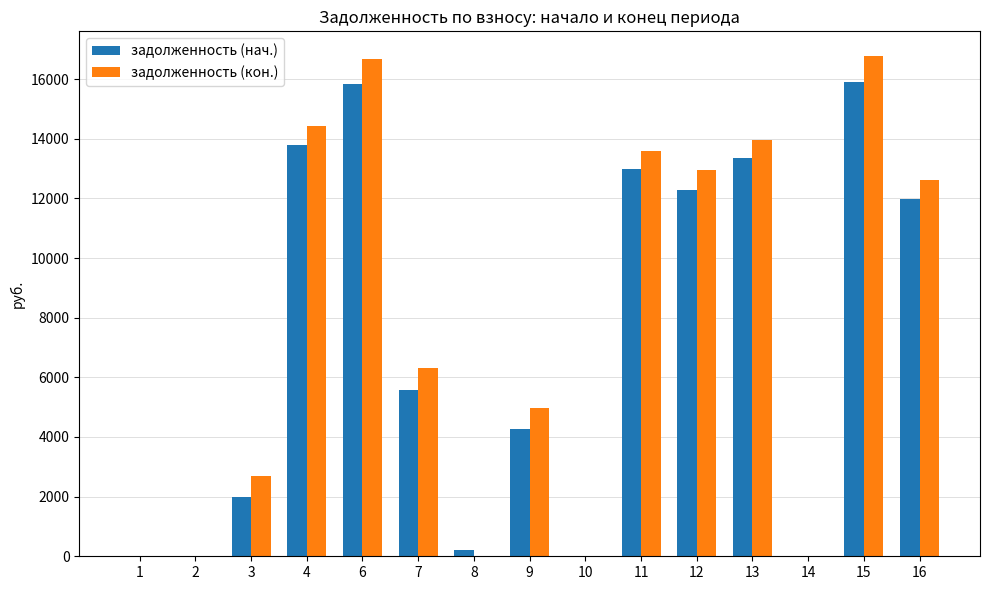

Which series has the largest range (max minus min)?

задолженность (кон.)